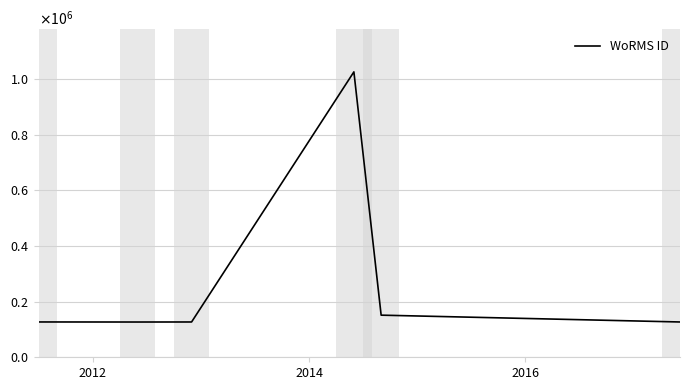

Reading left to right, extract all data points from this chart.

127036	126816	126975	1026595	151523	126975